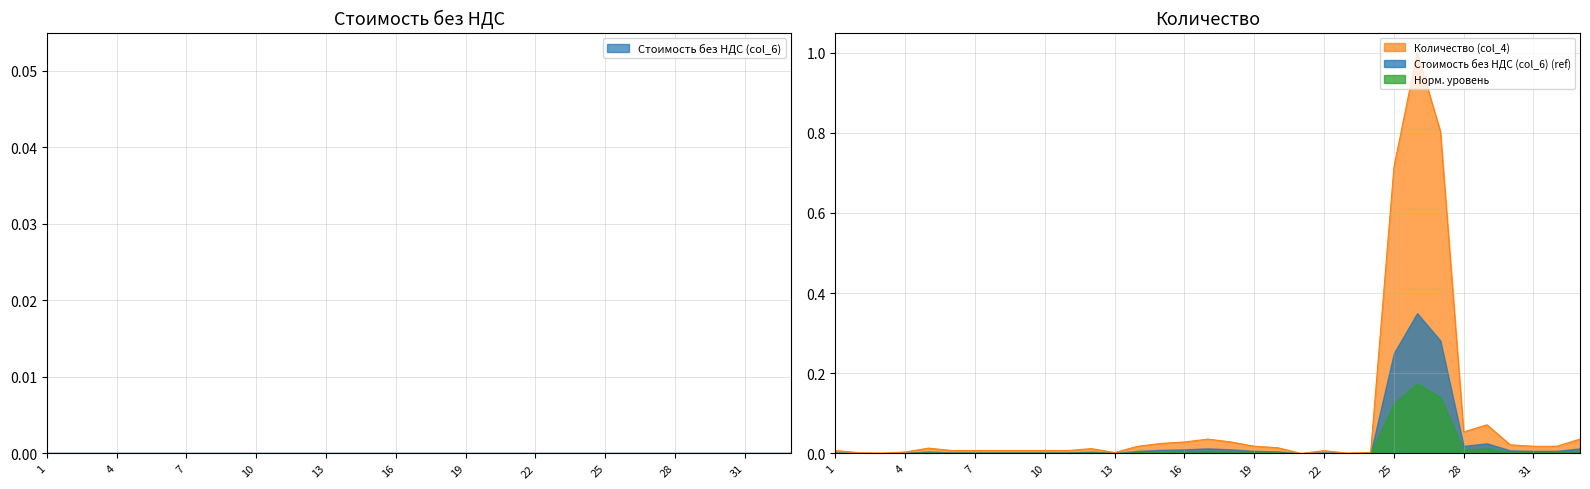

The value at 5 is 0.0. True or false?

False